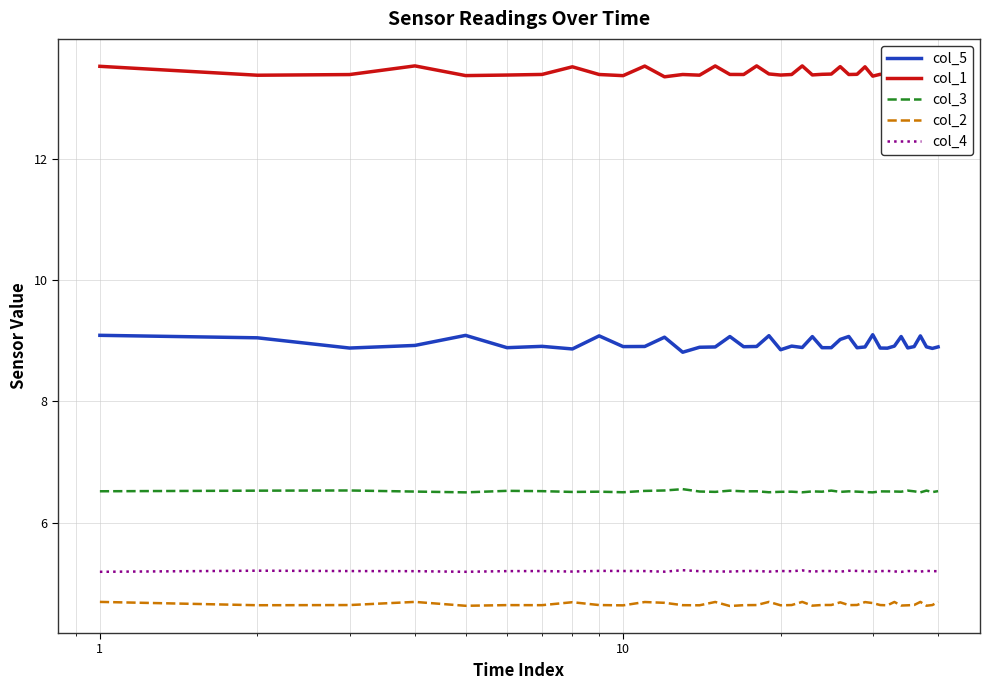

What is the value of the col_5 point at the 32nd from the left?

8.9